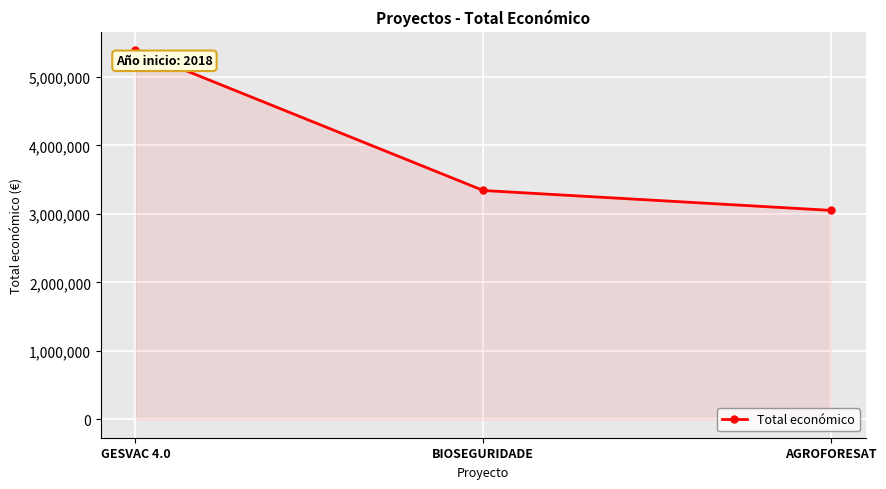

What is the label of the 1st point from the left?

GESVAC 4.0